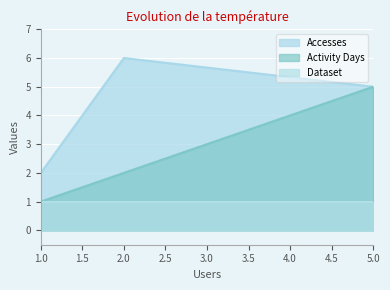

True or false: Accesses has a value of 3 at 5.0.

False